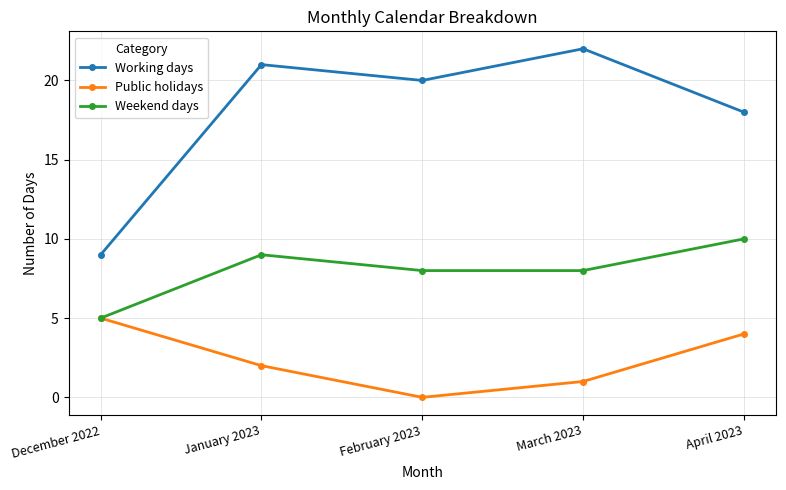

List the labels in order of Working days value, largest first.

March 2023, January 2023, February 2023, April 2023, December 2022